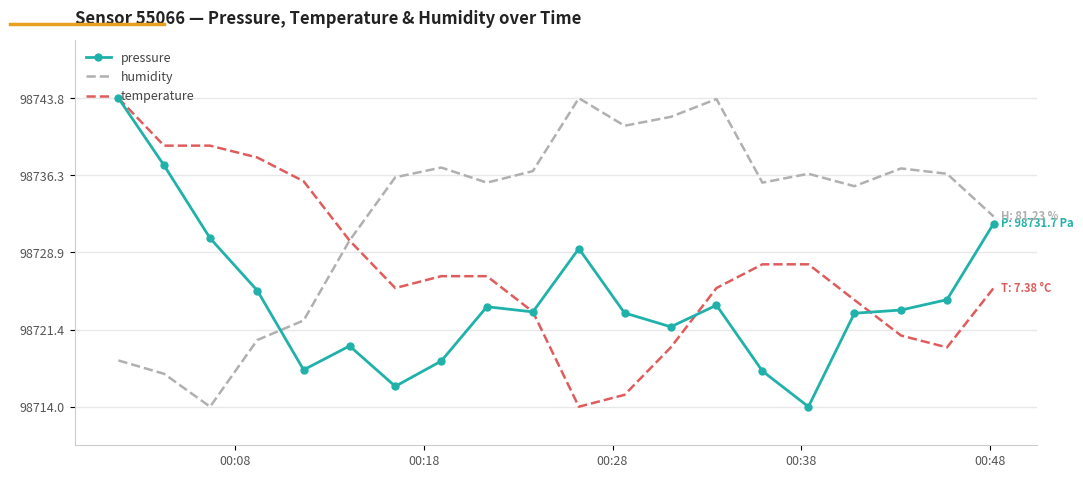

True or false: pressure has more than 1 interior local peaks.

True